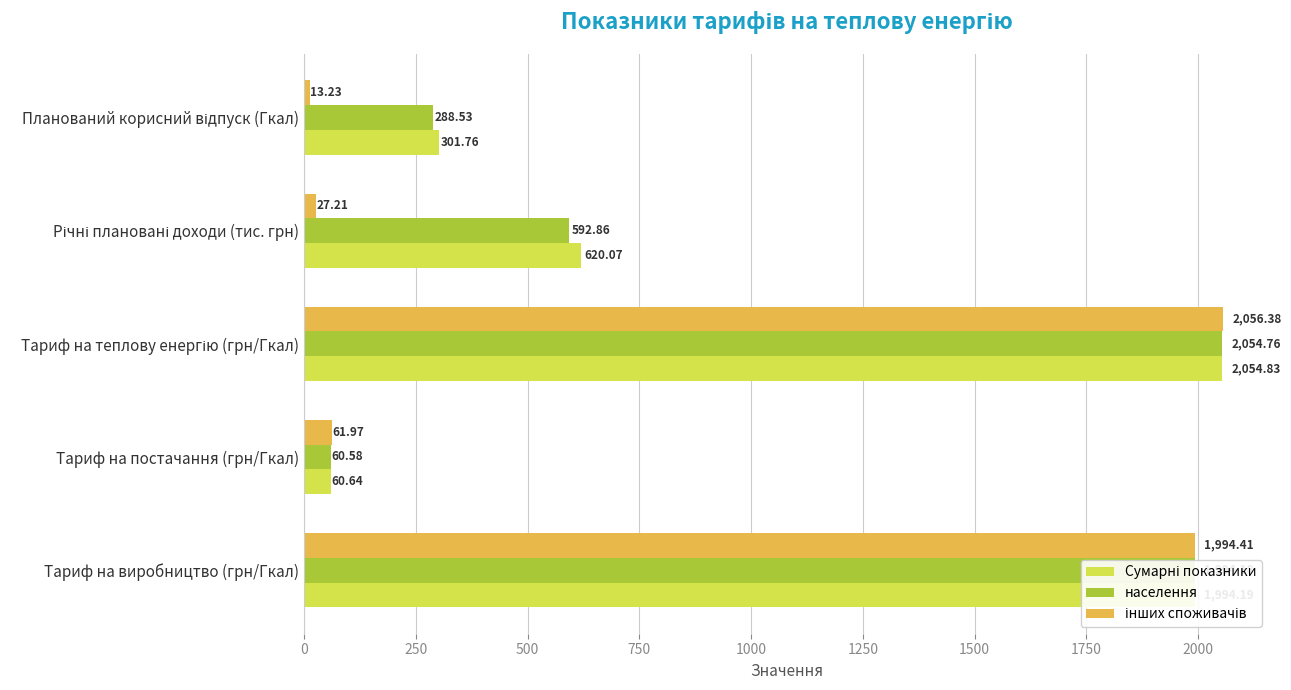

What is the difference between the highest and lowest values at Тариф на постачання (грн/Гкал)?

1.4